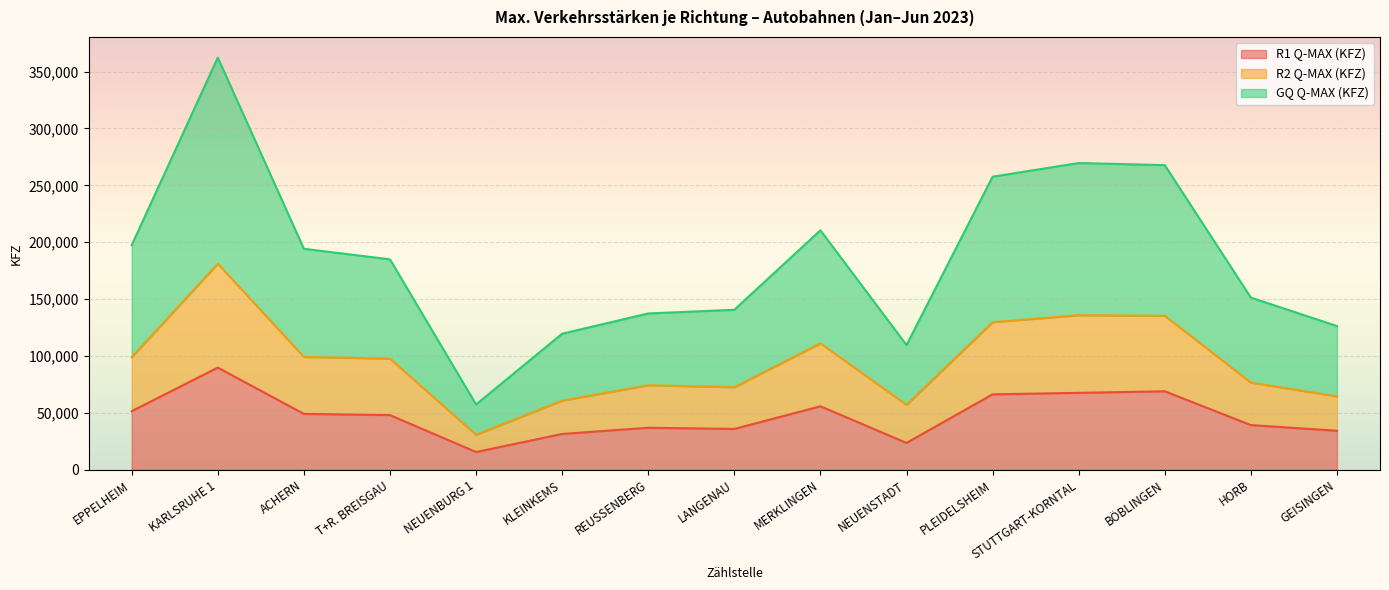

Rank the series by their average value, from highest to lowest.

GQ Q-MAX (KFZ), R2 Q-MAX (KFZ), R1 Q-MAX (KFZ)